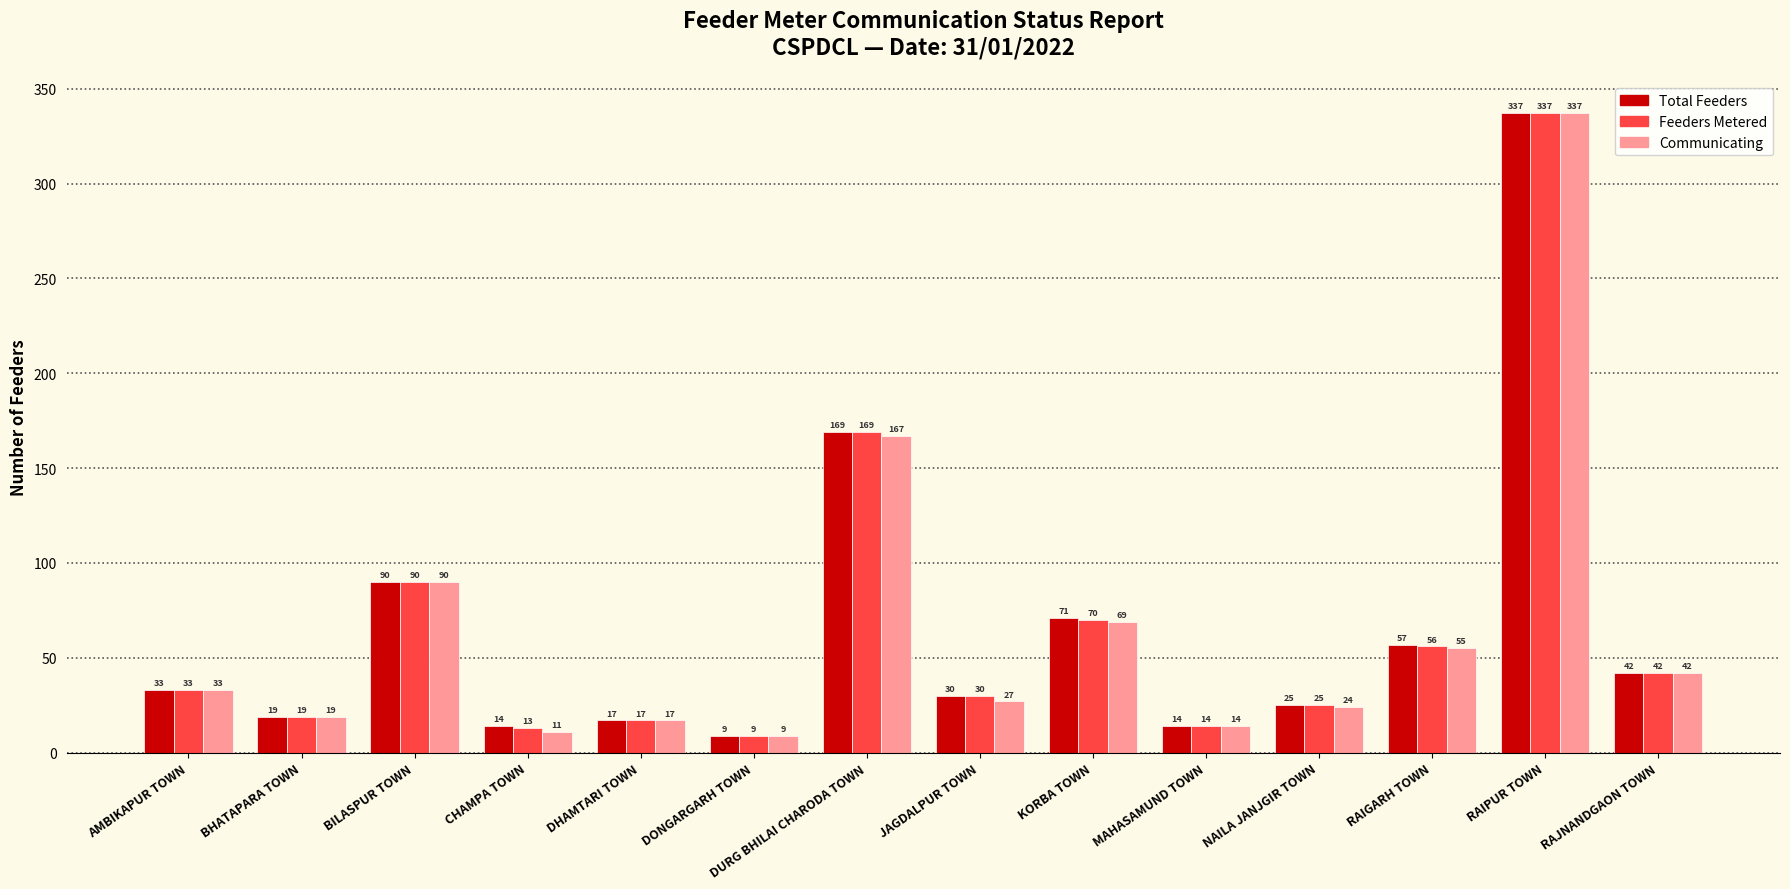

List the series in order of their overall mean, highest first.

Total Feeders, Feeders Metered, Communicating